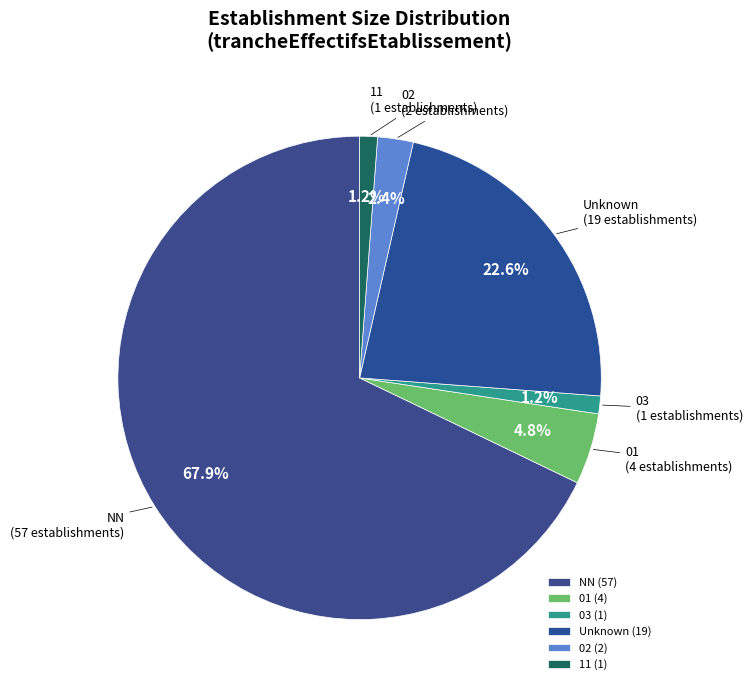

True or false: 03 accounts for 1% of the total.

True